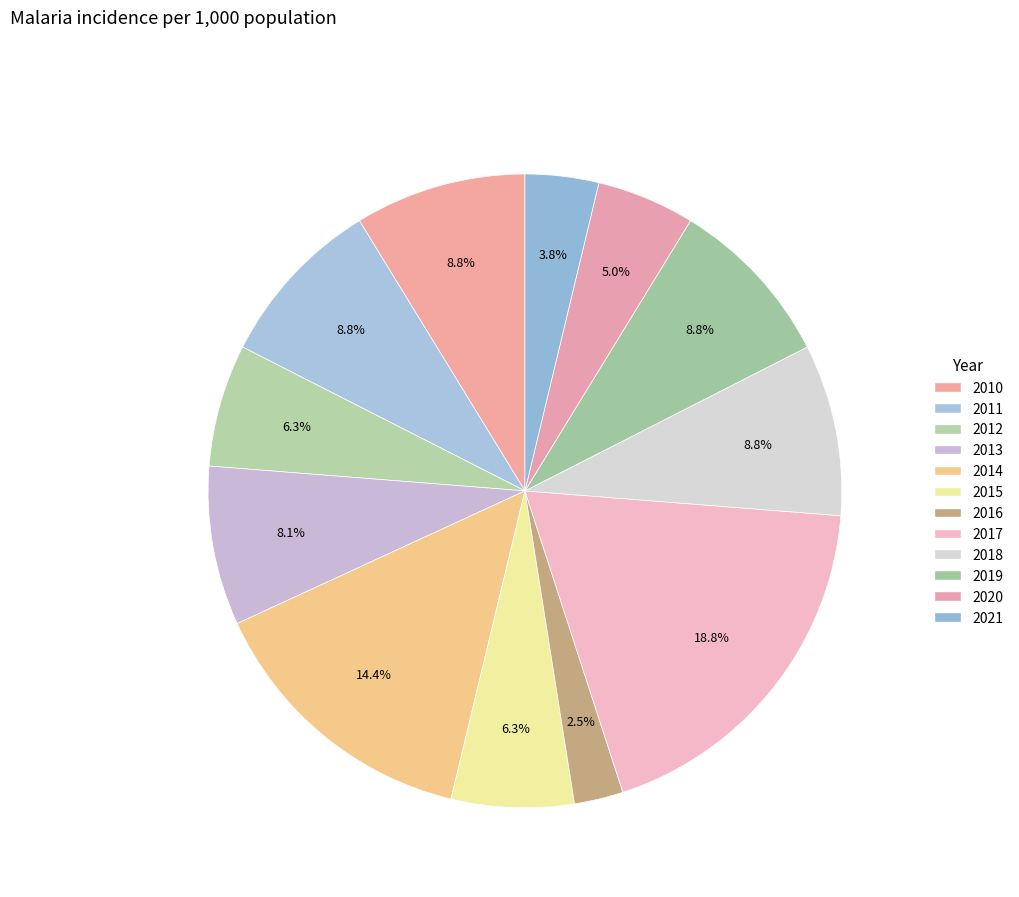

Which category has the biggest portion of the pie?

2017